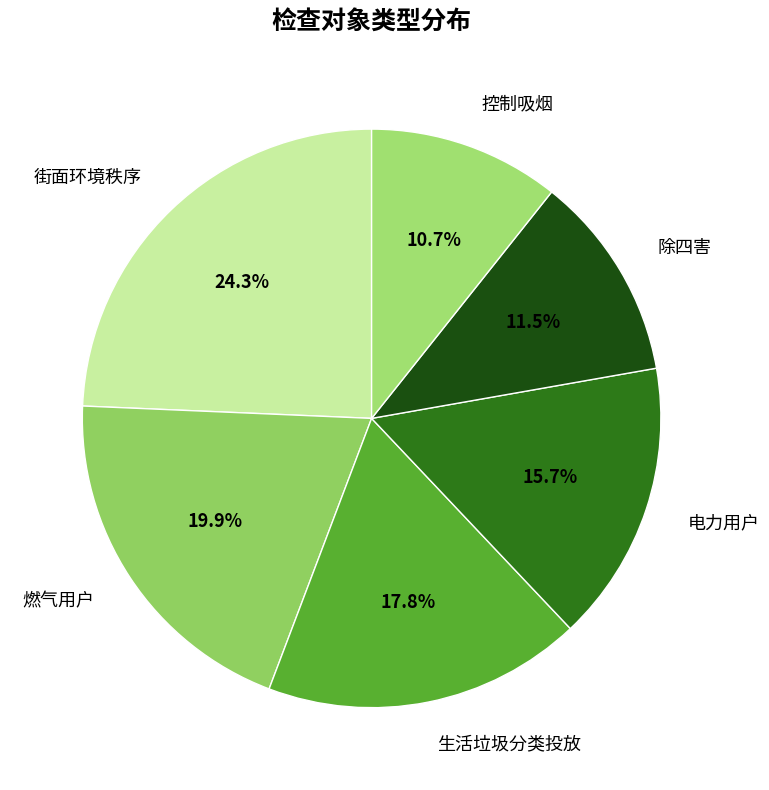

Does 除四害 account for over 50% of the chart?

No